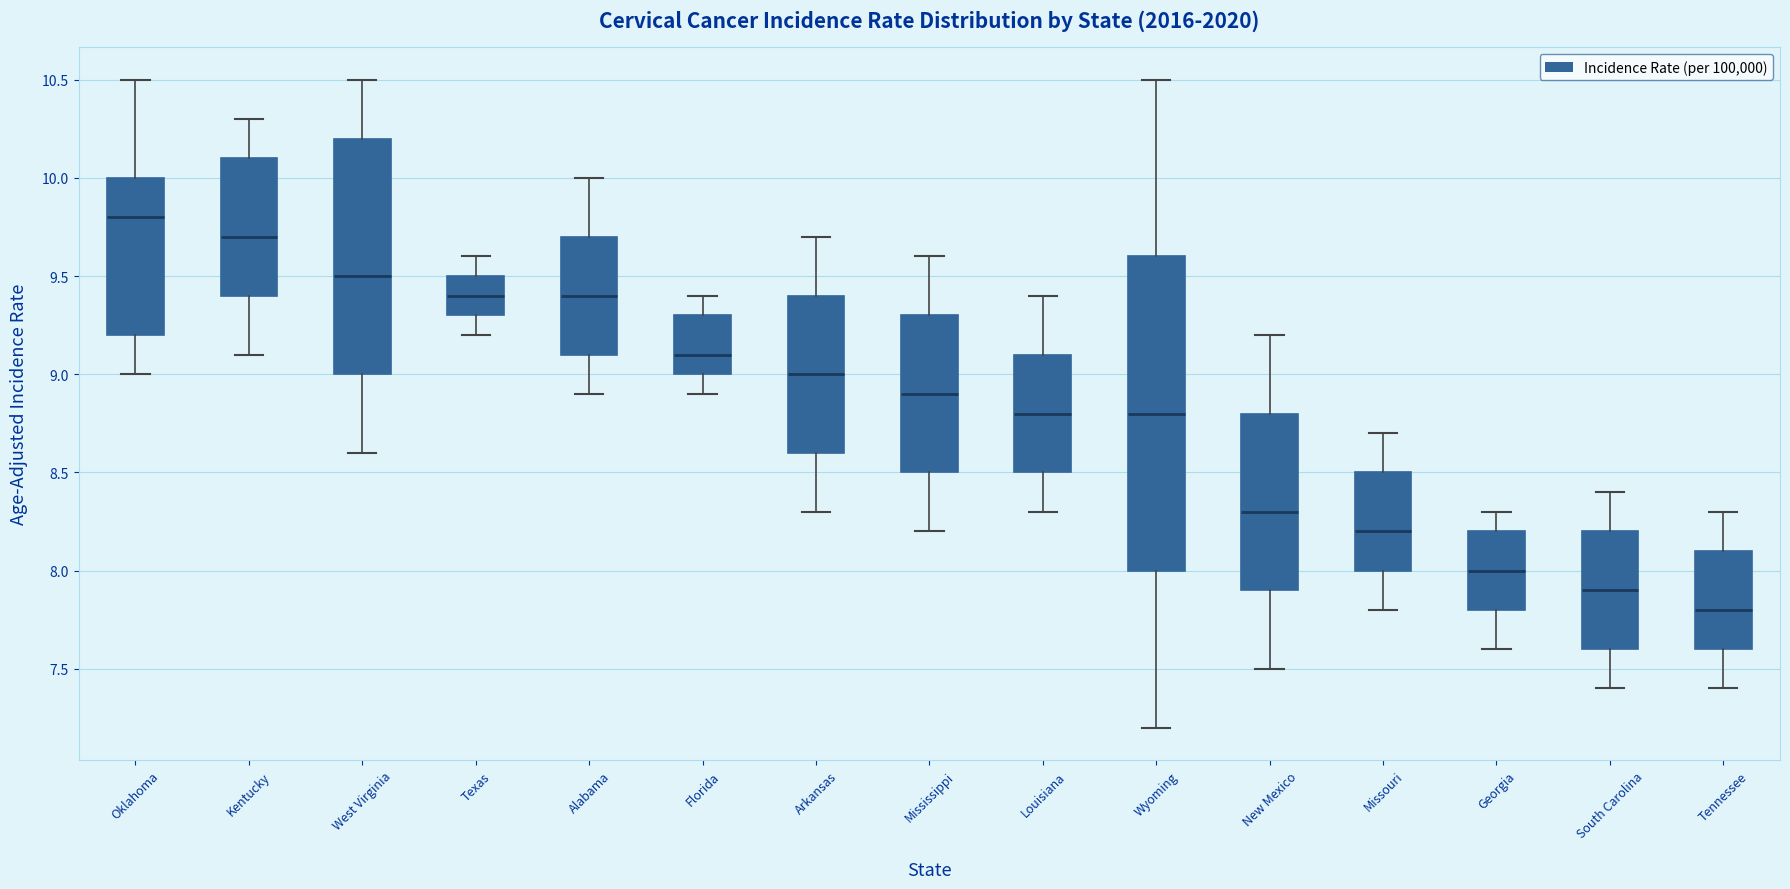

Reading left to right, read every box against the y-axis: the position of its median line, the range the box covers, and the ends of its whiskers. The values are not printed on the chart, so give them approximately, as read against the axis.

Oklahoma: median 9.8, box 9.2 to 10.0, whiskers 9.0 to 10.5
Kentucky: median 9.7, box 9.4 to 10.1, whiskers 9.1 to 10.3
West Virginia: median 9.5, box 9.0 to 10.2, whiskers 8.6 to 10.5
Texas: median 9.4, box 9.3 to 9.5, whiskers 9.2 to 9.6
Alabama: median 9.4, box 9.1 to 9.7, whiskers 8.9 to 10.0
Florida: median 9.1, box 9.0 to 9.3, whiskers 8.9 to 9.4
Arkansas: median 9.0, box 8.6 to 9.4, whiskers 8.3 to 9.7
Mississippi: median 8.9, box 8.5 to 9.3, whiskers 8.2 to 9.6
Louisiana: median 8.8, box 8.5 to 9.1, whiskers 8.3 to 9.4
Wyoming: median 8.8, box 8.0 to 9.6, whiskers 7.2 to 10.5
New Mexico: median 8.3, box 7.9 to 8.8, whiskers 7.5 to 9.2
Missouri: median 8.2, box 8.0 to 8.5, whiskers 7.8 to 8.7
Georgia: median 8.0, box 7.8 to 8.2, whiskers 7.6 to 8.3
South Carolina: median 7.9, box 7.6 to 8.2, whiskers 7.4 to 8.4
Tennessee: median 7.8, box 7.6 to 8.1, whiskers 7.4 to 8.3